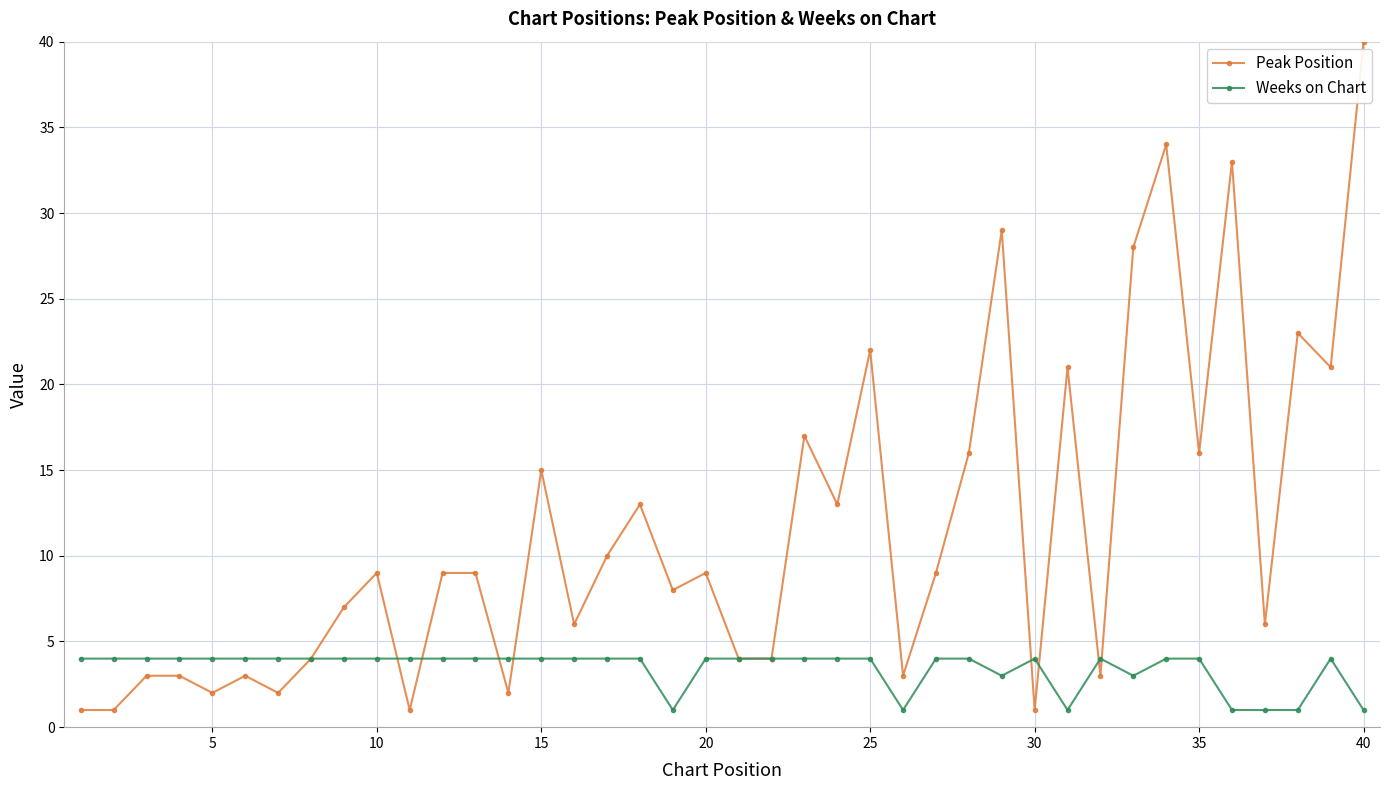

At how many categories does at least one series exceed 11?

15